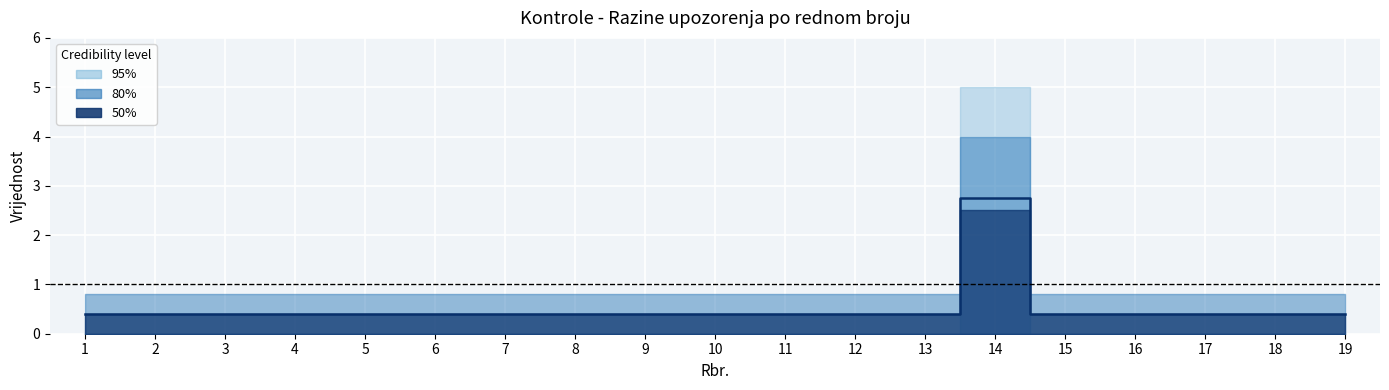

What is the sum of the values at 18 and 6?

0.8